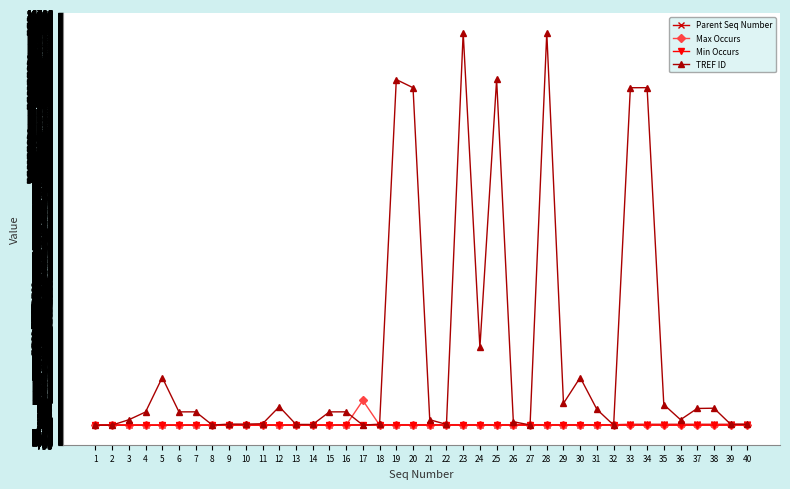

Which series changed the most between 4 and 33?

TREF ID